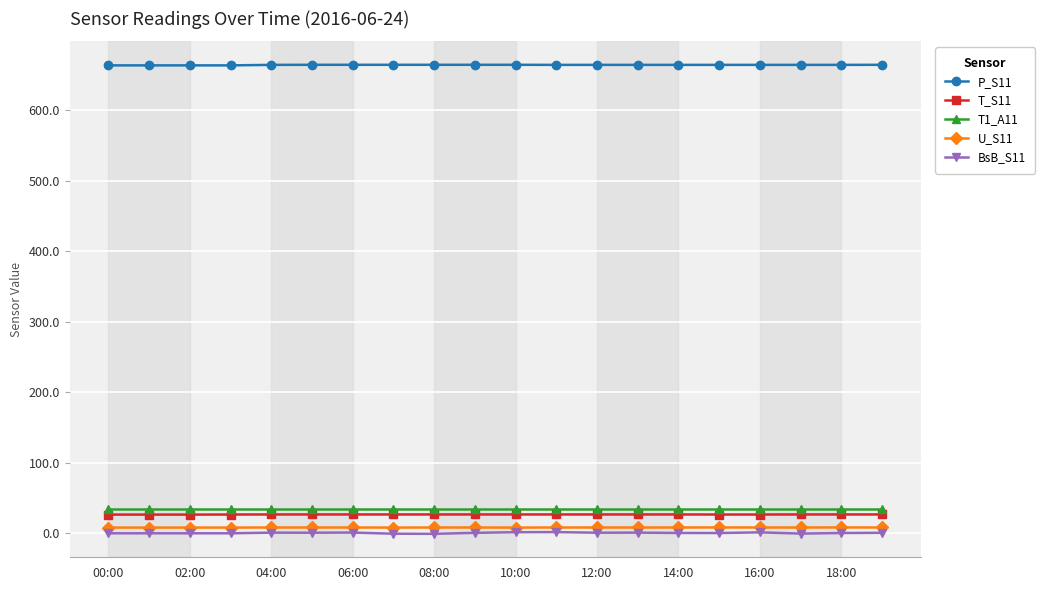

True or false: U_S11 and P_S11 cross at least once.

False